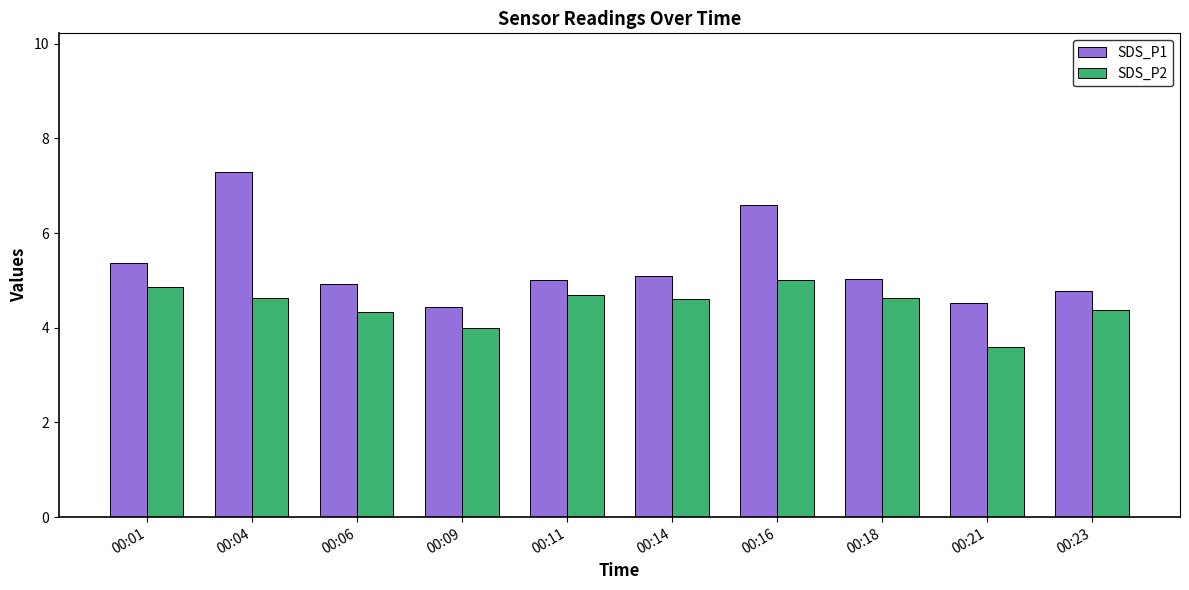

Where does the SDS_P1 series first go above 5?

00:01